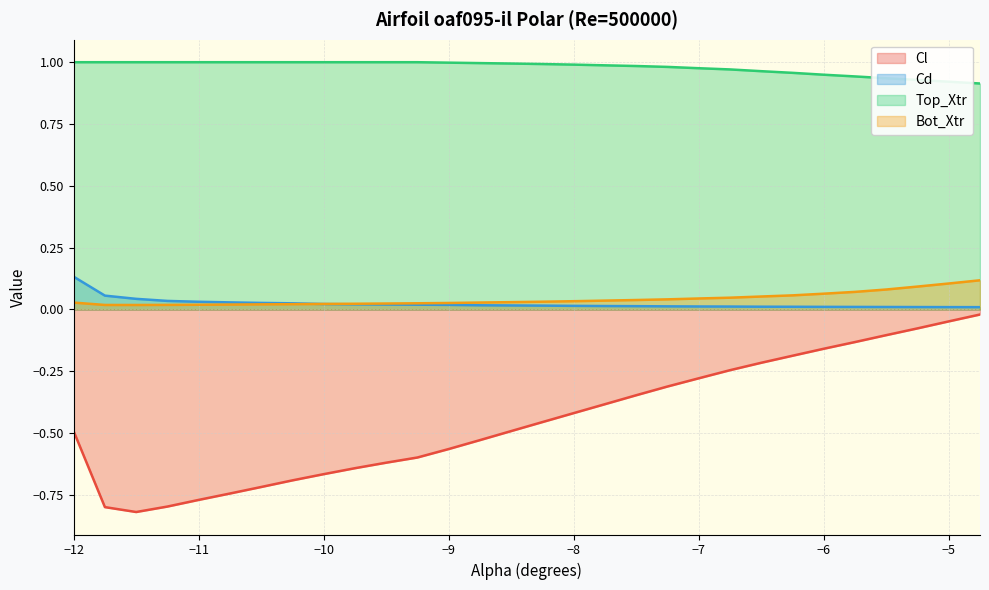

Which series has the largest range (max minus min)?

Cl